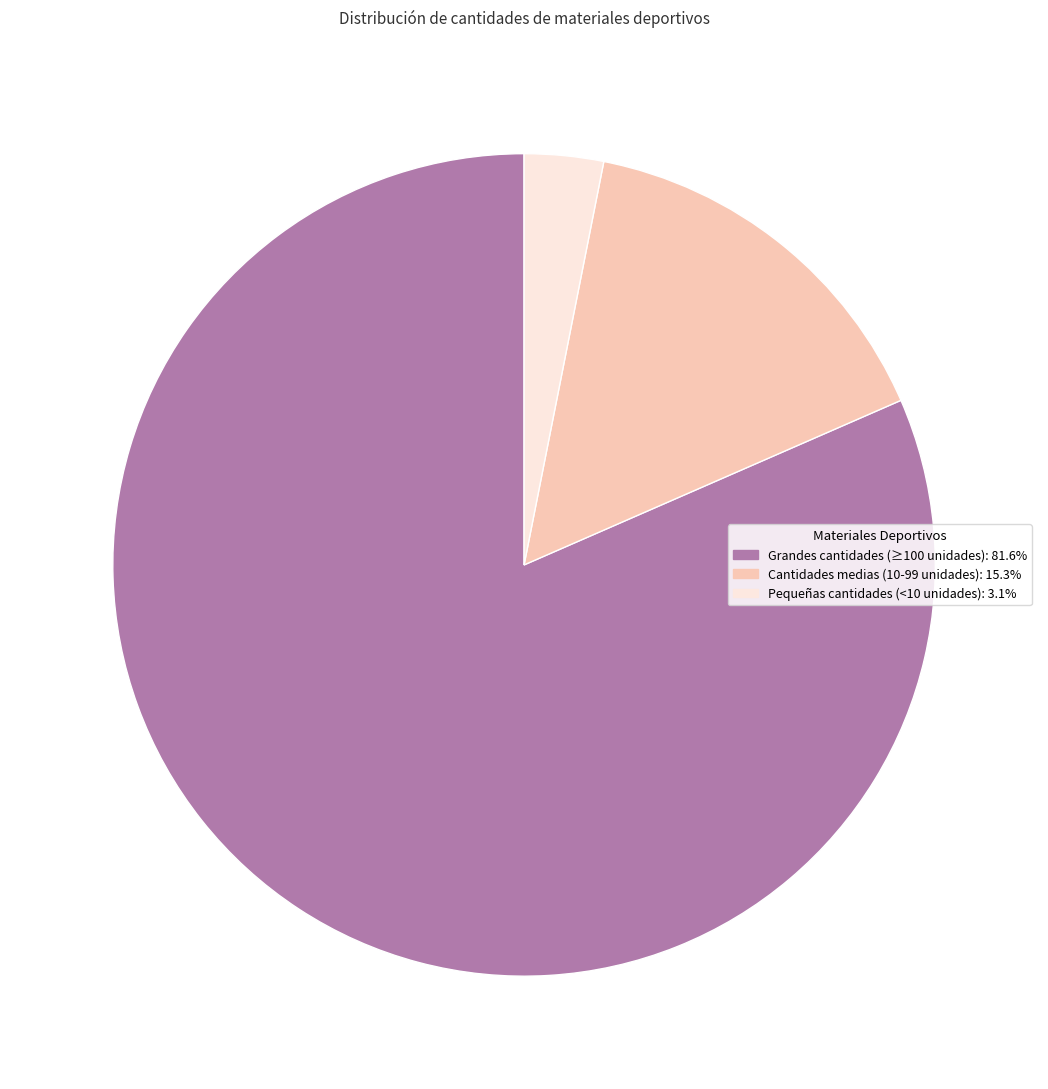

What is the ratio of the value at Grandes cantidades (≥100 unidades): 81.6% to the value at Pequeñas cantidades (<10 unidades): 3.1%?

26.2